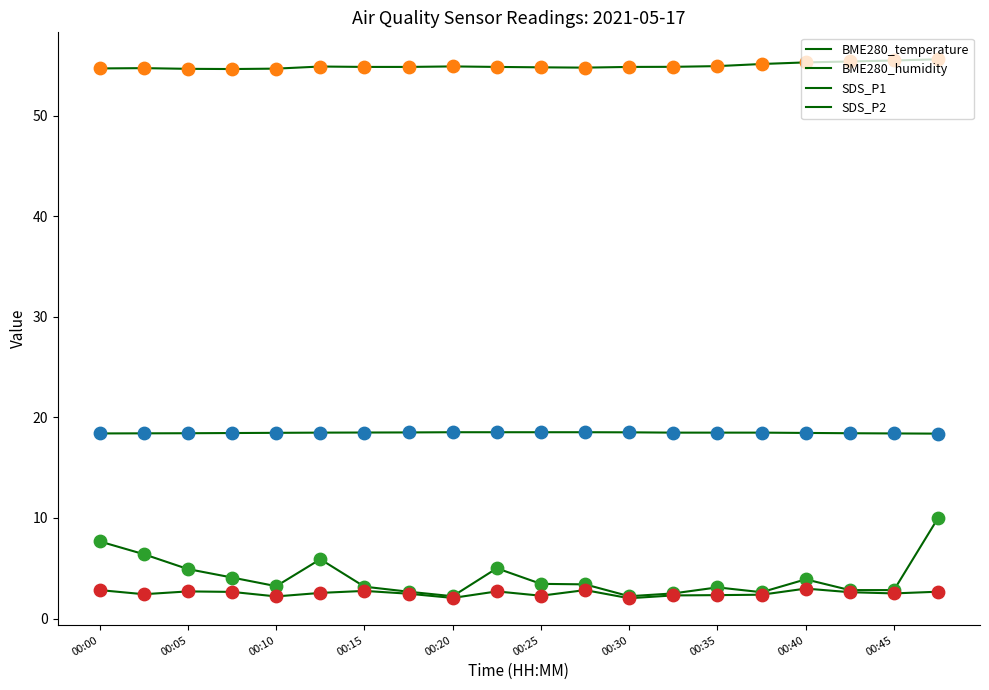

Is this an area chart (filled region under the line)?

No